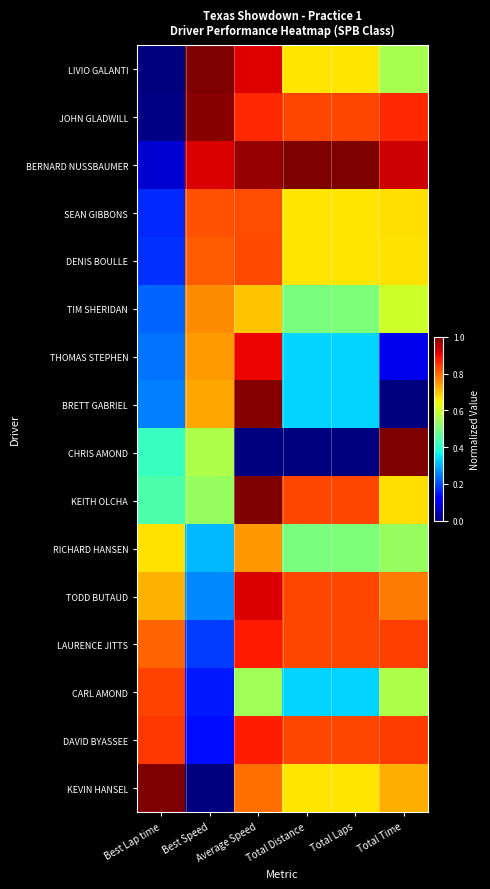

Count the number of data series in this chart.

16